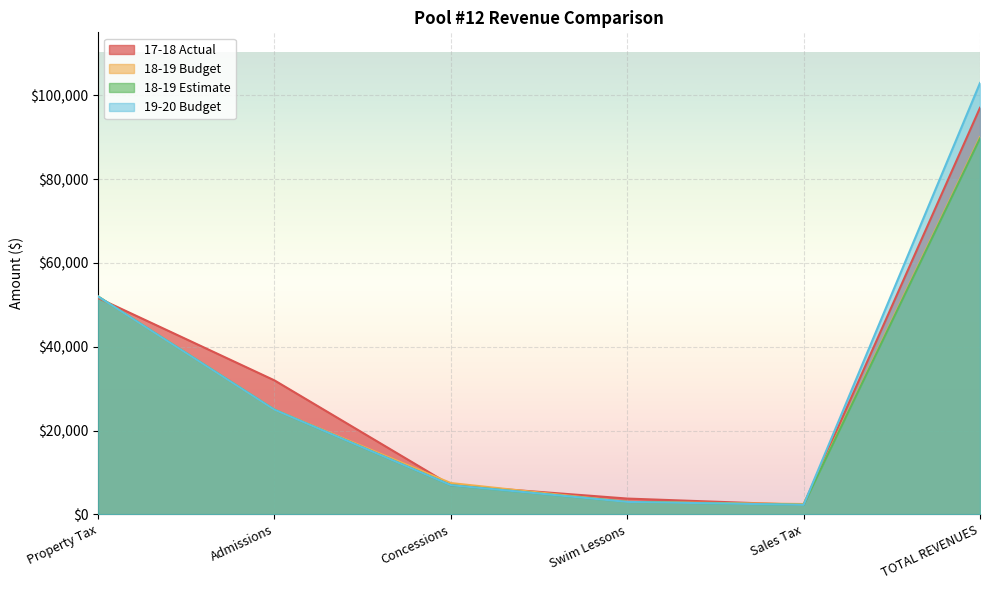

The 18-19 Budget series shows 81614 at Property Tax. True or false?

False